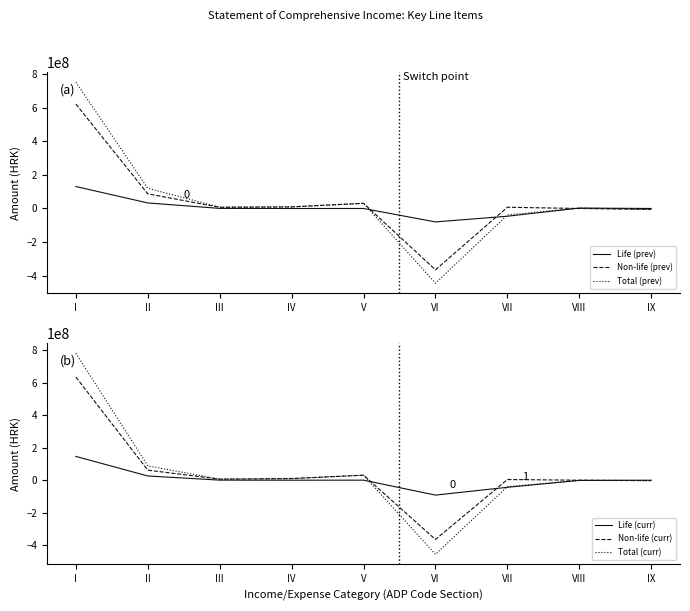

Reading right to left, extract all data points from this chart.

Life (prev): IX=0	VIII=2496228	VII=-45995753	VI=-79946799	V=14309	IV=39461	III=536422	II=33063450	I=130713003
Non-life (prev): IX=-5443434	VIII=0	VII=7427278	VI=-365038595	V=30790785	IV=9531326	III=7203548	II=87303249	I=621513375
Total (prev): IX=-5443434	VIII=2496228	VII=-38568475	VI=-444985394	V=30805094	IV=9570787	III=7739970	II=120366699	I=752226378
Life (curr): IX=0	VIII=-1226999	VII=-43634880	VI=-91582912	V=257207	IV=56279	III=520335	II=26080406	I=146498331
Non-life (curr): IX=-2488427	VIII=0	VII=4269863	VI=-364705066	V=30818817	IV=10215822	III=6360219	II=62050229	I=634878693
Total (curr): IX=-2488427	VIII=-1226999	VII=-39365017	VI=-456287978	V=31076024	IV=10272101	III=6880554	II=88130635	I=781377024